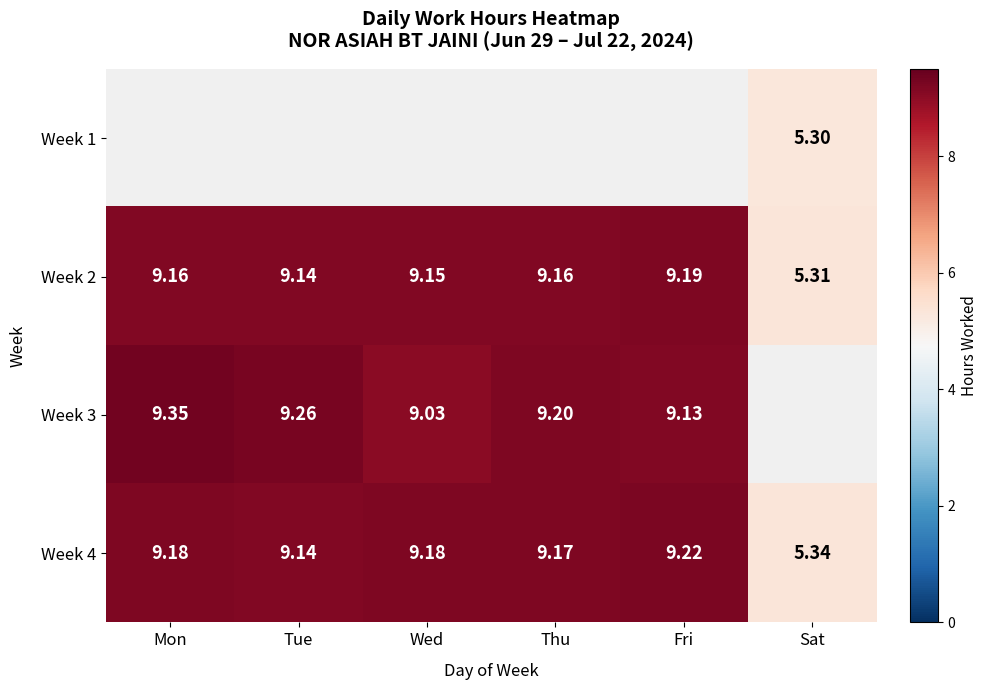

Is the value of Week 3 at Thu greater than the value of Week 1 at Sat?

Yes